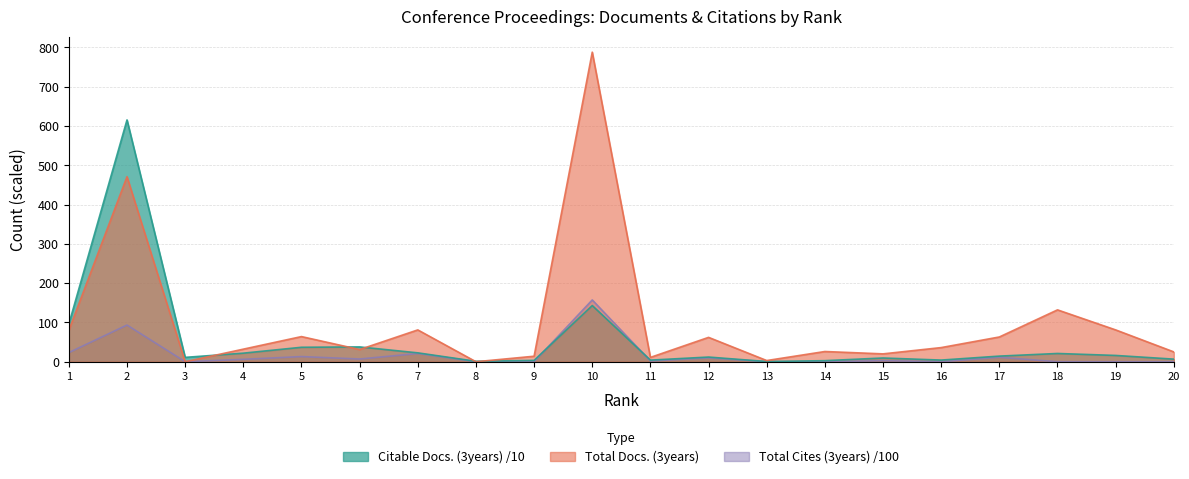

What is the value of the Total Docs. (3years) point at the 11th from the left?

11.0